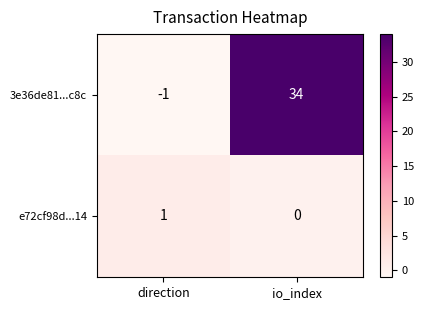

At which label is e72cf98d...14 closest to 0?

io_index